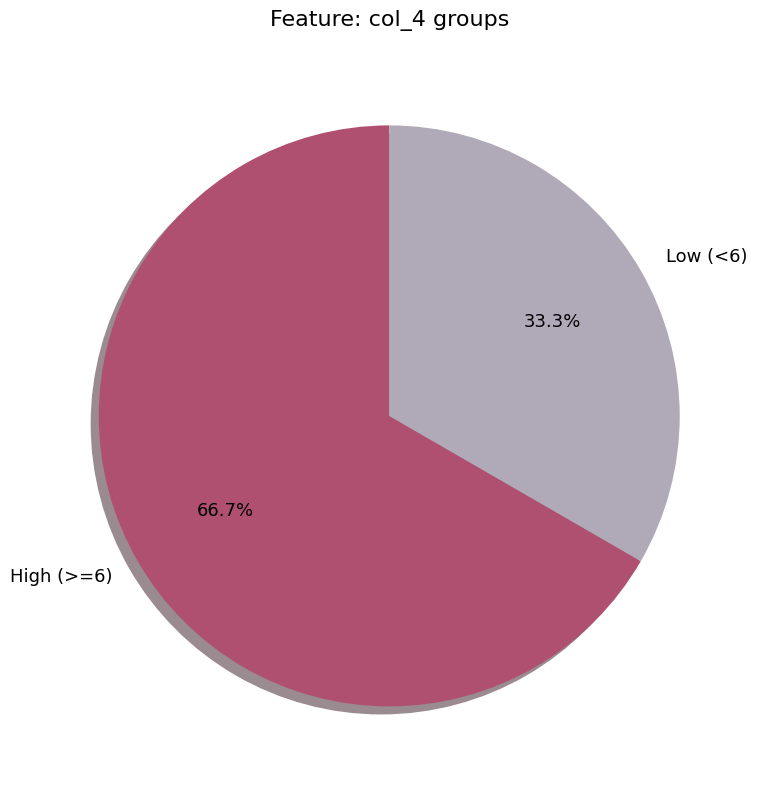

What percentage do High (>=6) and Low (<6) together represent?

100.0%